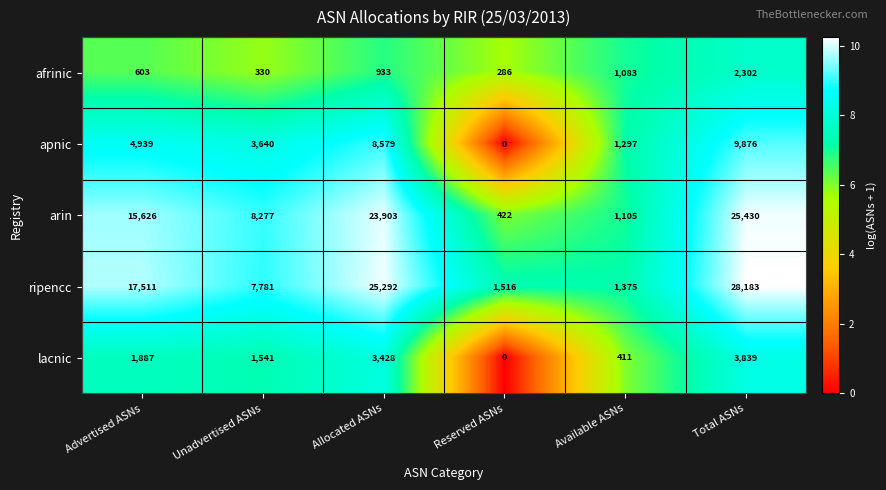

What is the highest value of the apnic series?

9876